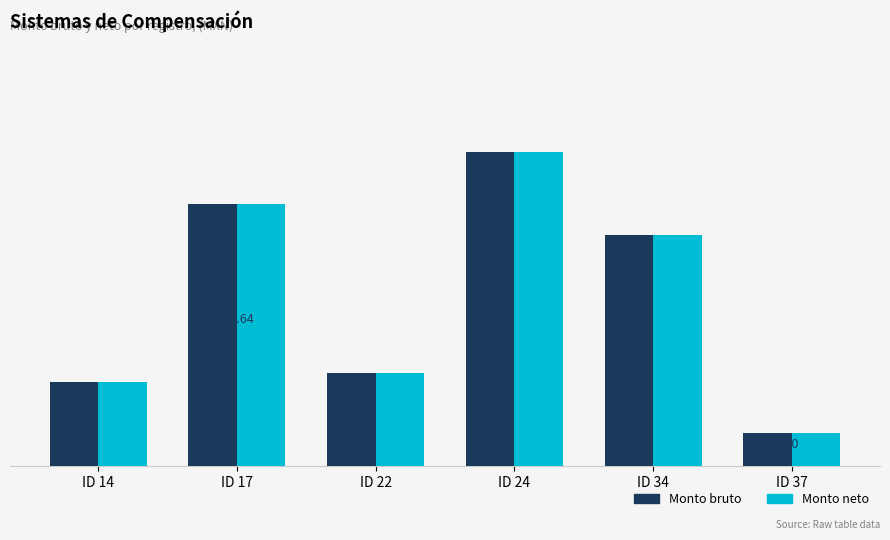

At how many categories does at least one series exceed 1636?

4